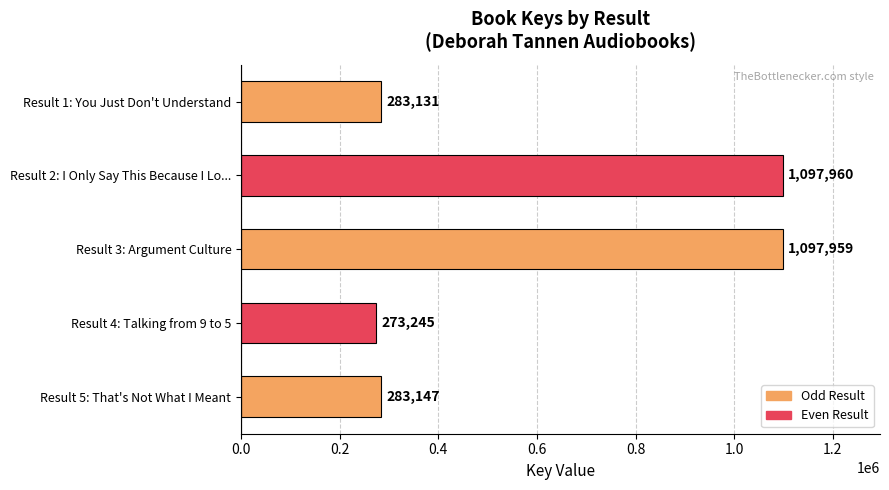

Which label corresponds to the largest value in the chart?

Result 2: I Only Say This Because I Lo...